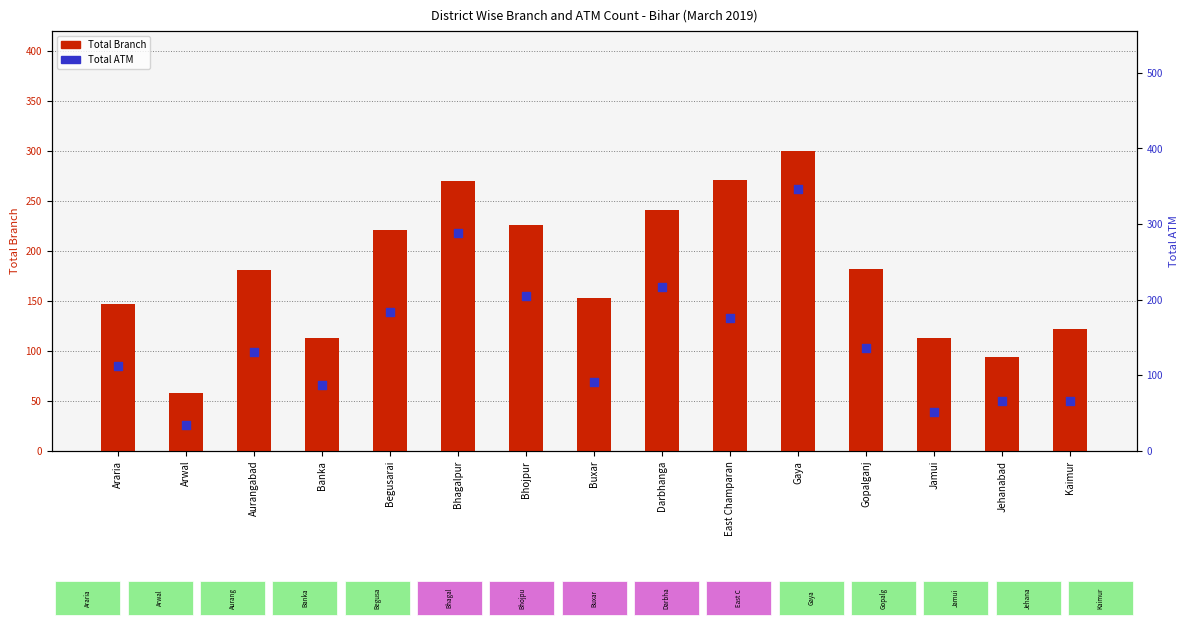

Which series has the largest total across all categories?

Total Branch